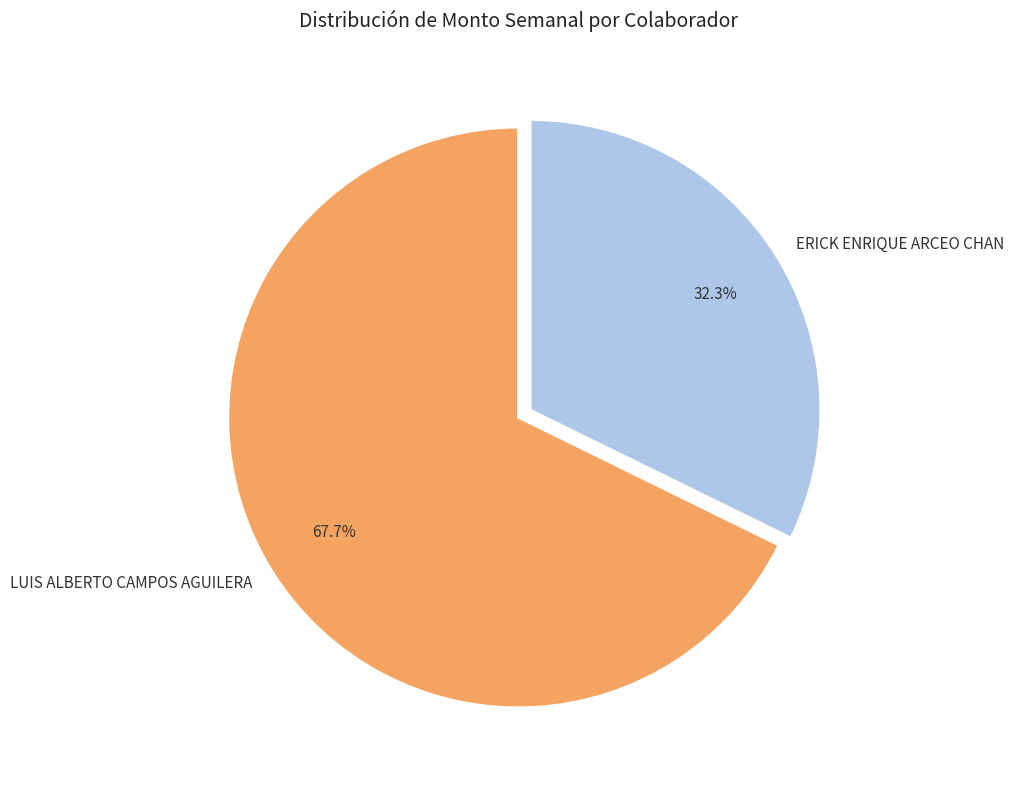

Count the number of slices in the pie.

2